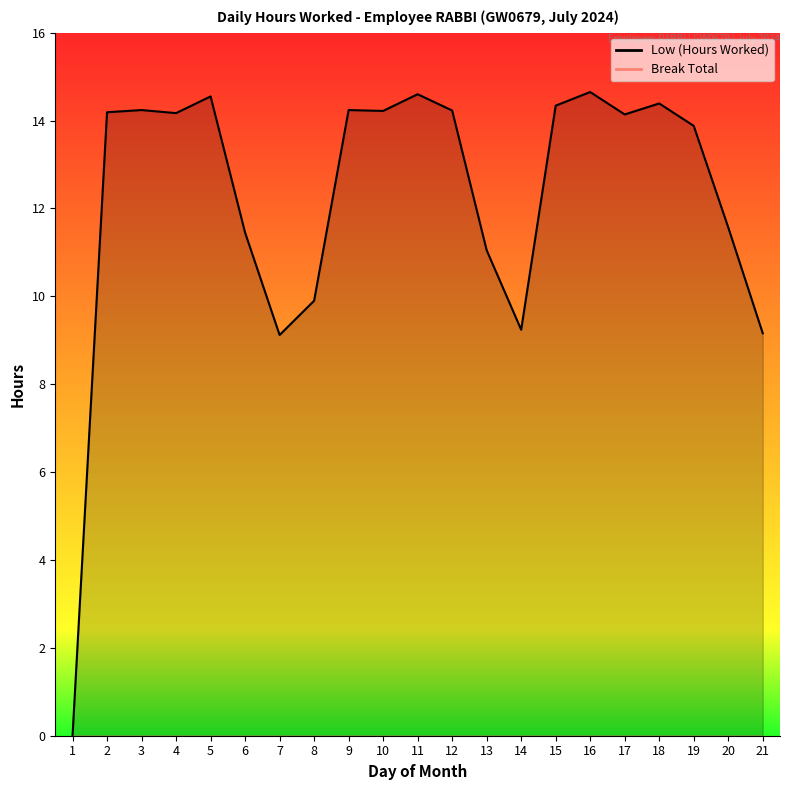

What is the sum of the values at 4 and 15?

28.5